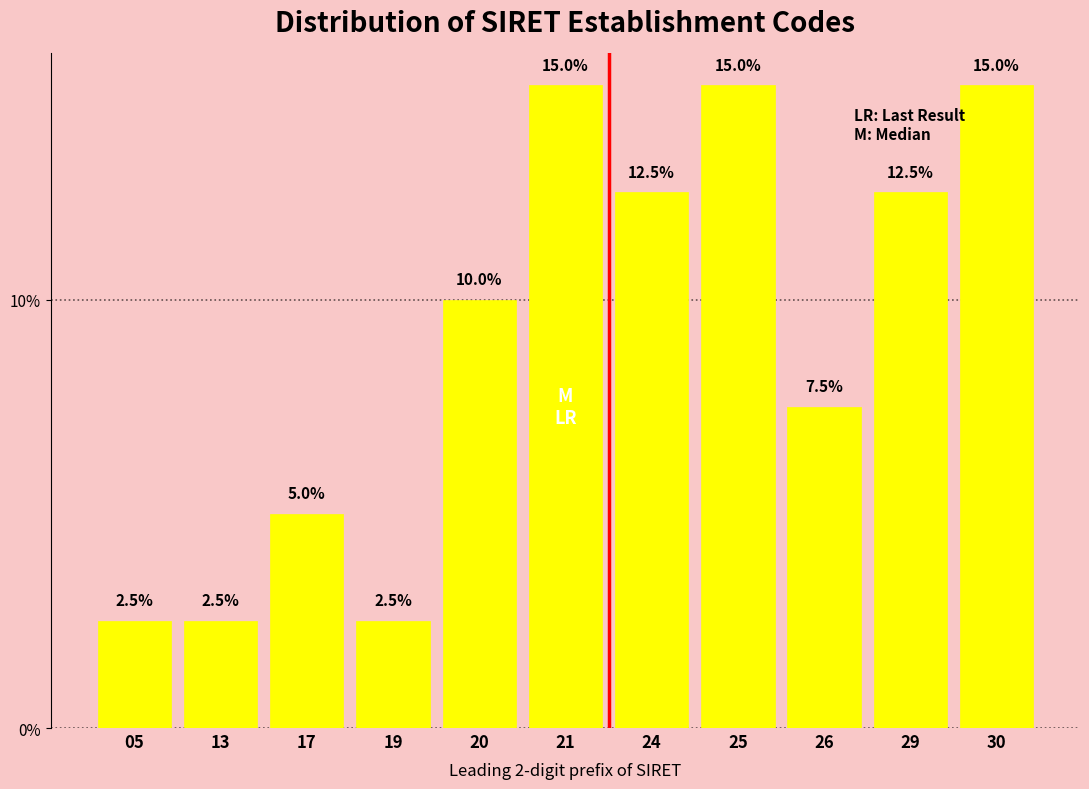

Reading right to left, transcribe all the data shown in this chart.

30=15.0	29=12.5	26=7.5	25=15.0	24=12.5	21=15.0	20=10.0	19=2.5	17=5.0	13=2.5	05=2.5